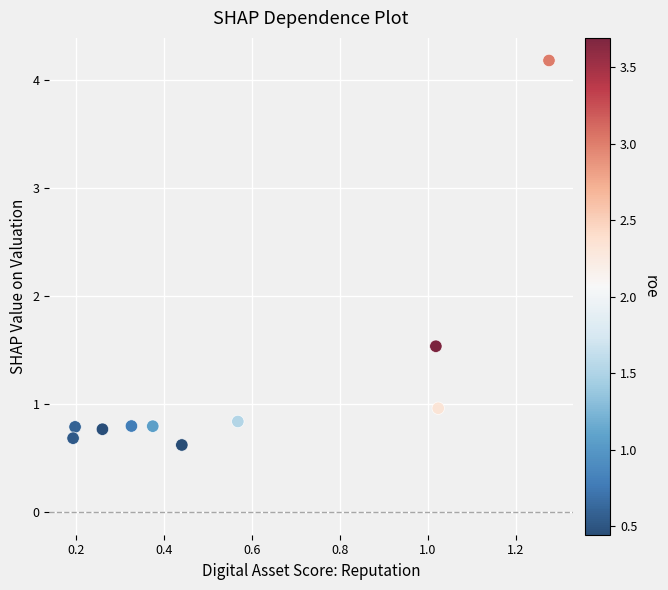

What is the average X value?

0.6